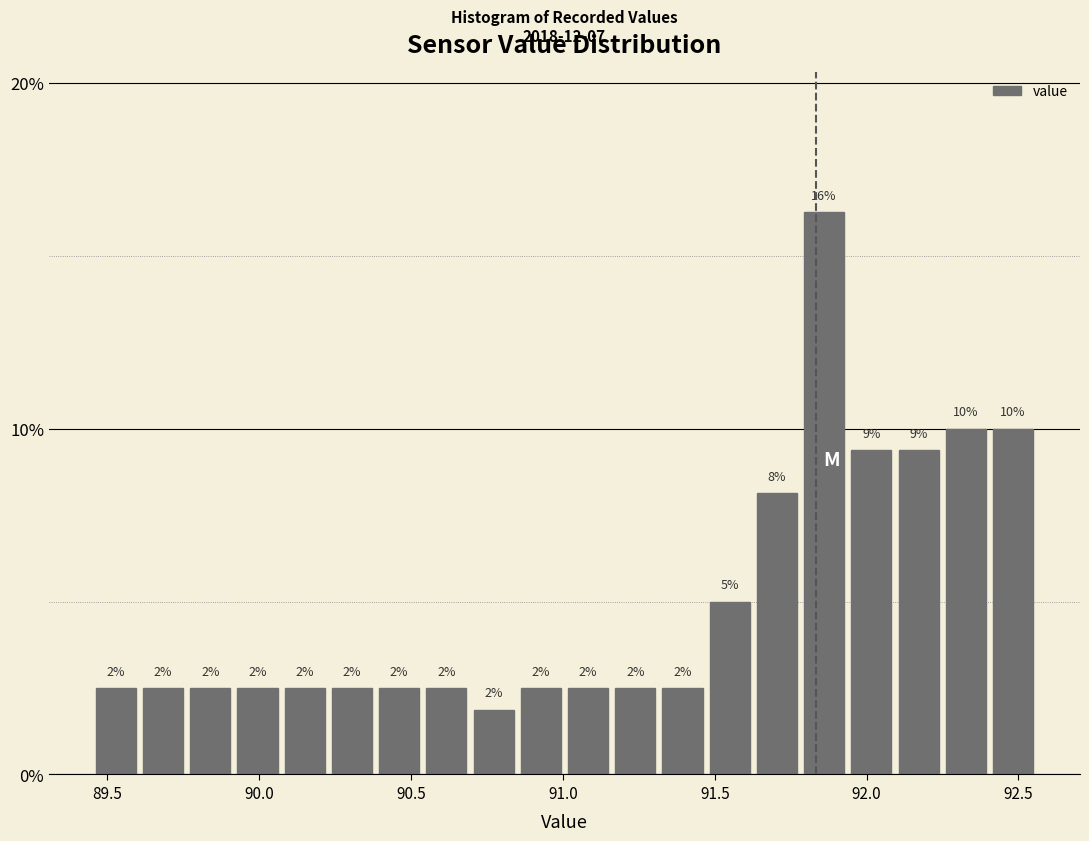

Around what value on the x-axis is the tallest bar? Give the approximate position of its centre, as read against the axis.

91.85